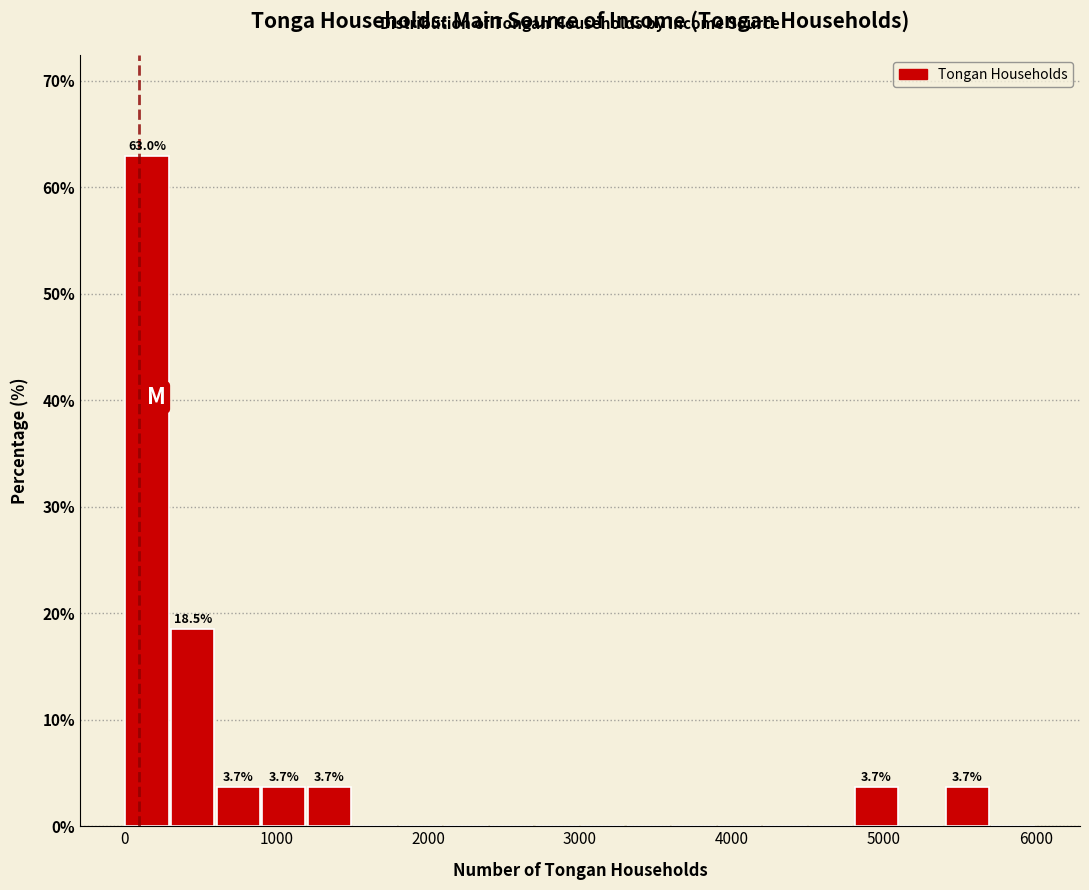

Around what value on the x-axis is the tallest bar? Give the approximate position of its centre, as read against the axis.

200